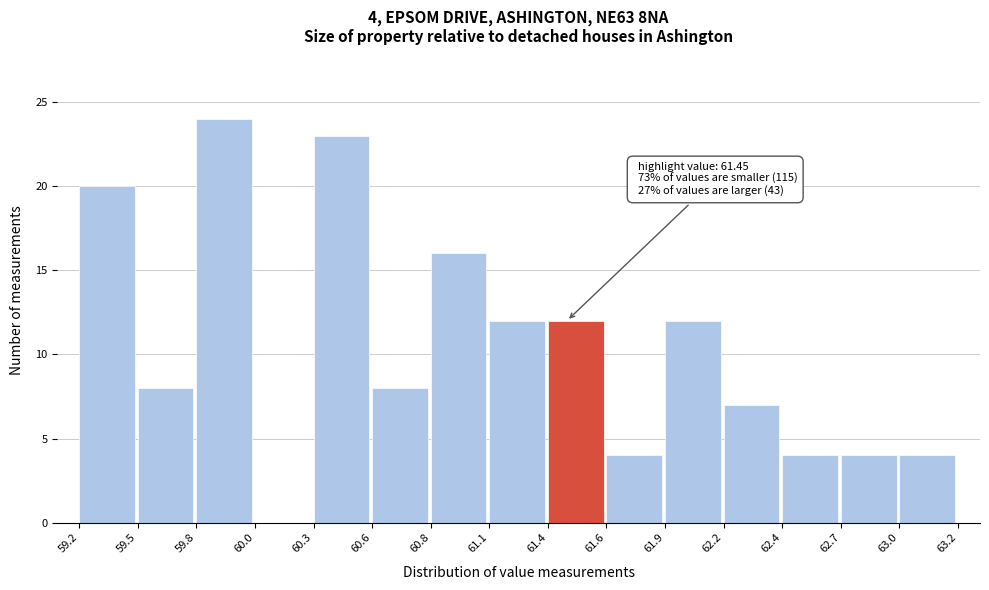

Which range on the x-axis has the tallest bar?

59.8 to 60.0